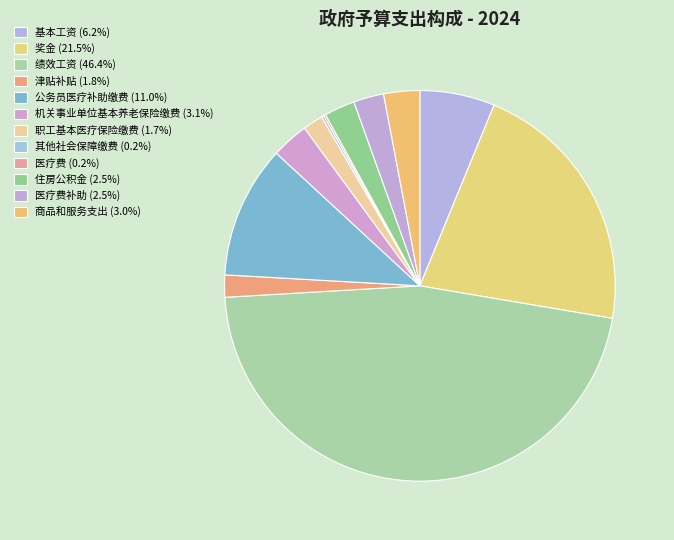

Rank the categories by value from lowest to highest.

医疗费, 其他社会保障缴费, 职工基本医疗保险缴费, 津贴补贴, 医疗费补助, 住房公积金, 商品和服务支出, 机关事业单位基本养老保险缴费, 基本工资, 公务员医疗补助缴费, 奖金, 绩效工资